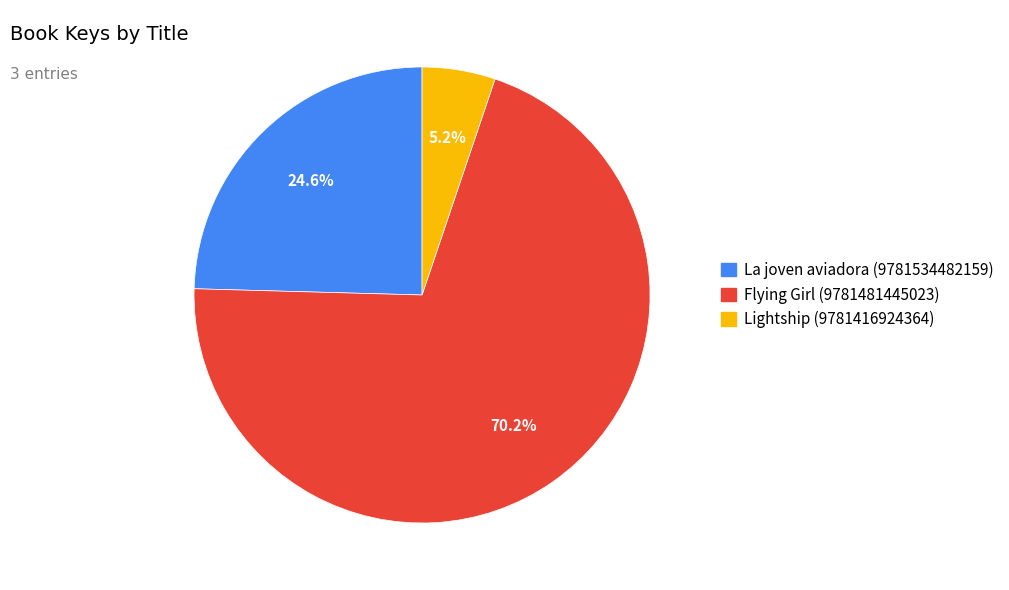

Which slice is the largest?

Flying Girl (9781481445023)